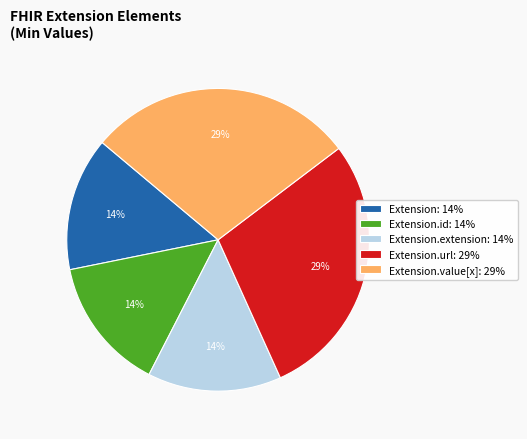

Is Extension: 14% the majority of the pie?

No